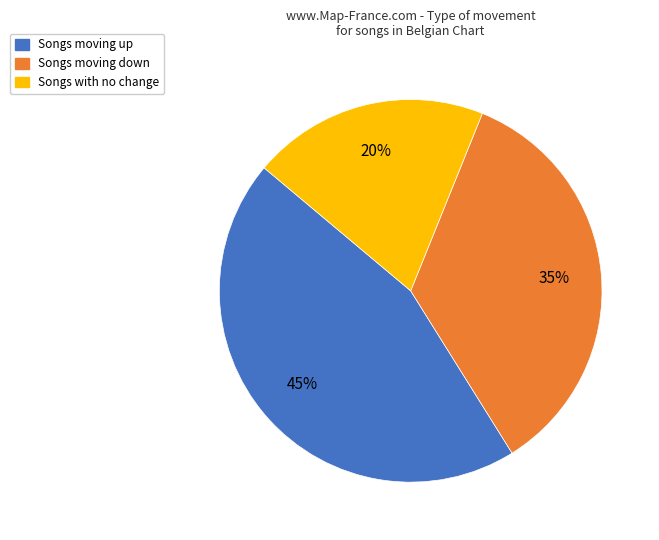

How many slices are in this pie chart?

3